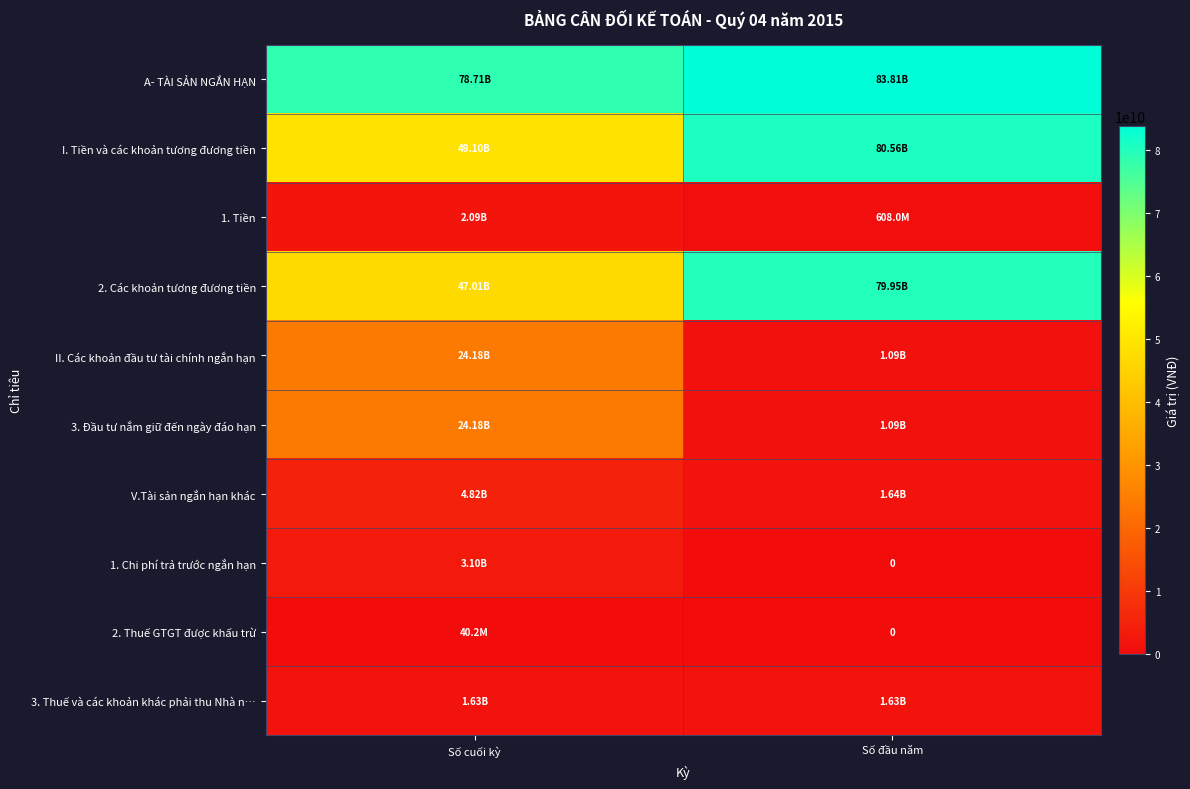

What is the difference between the maximum and minimum values in the 2. Các khoản tương đương tiền series?

32944089990